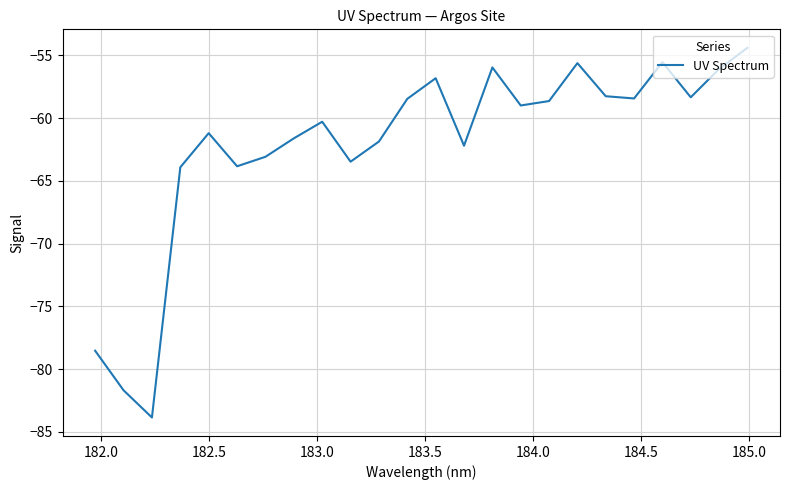

What is the maximum value shown in the chart?

-54.4